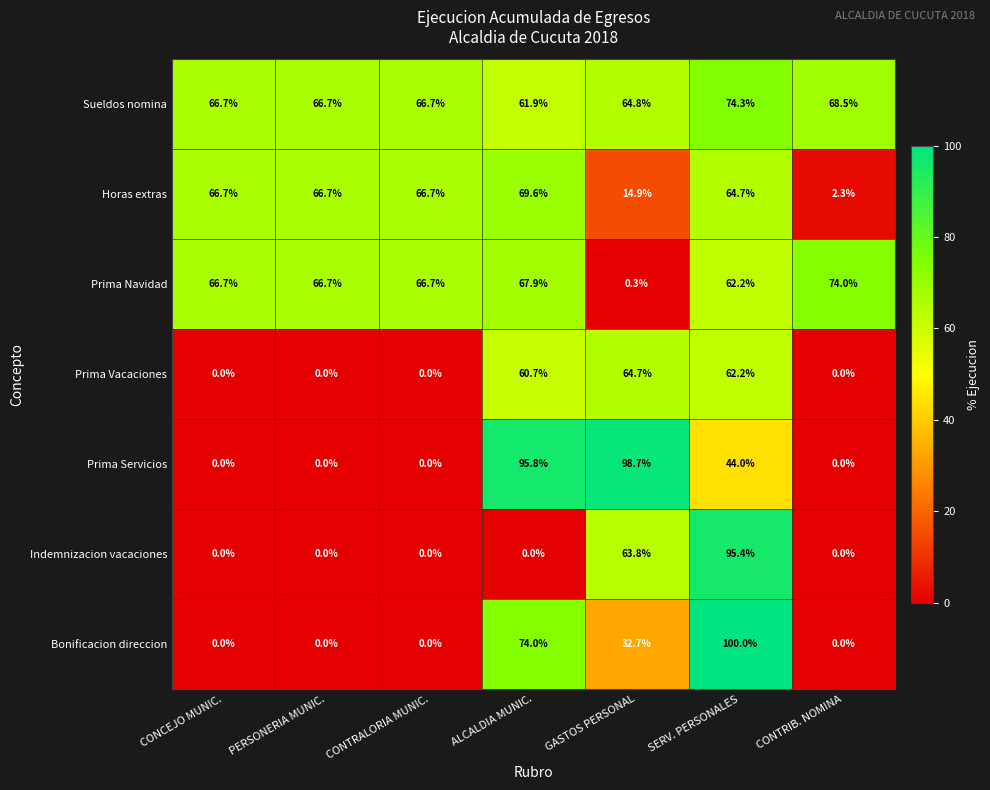

How many series are shown in this chart?

7